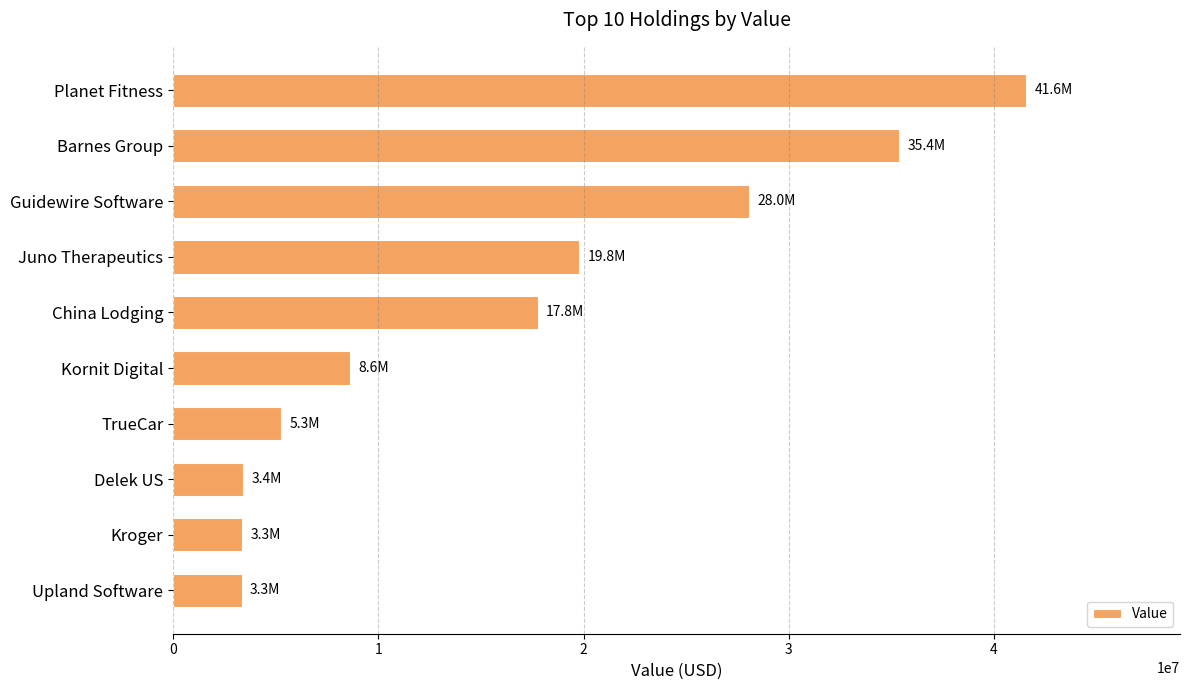

Where is the data nearest to the value 22455500?

Juno Therapeutics